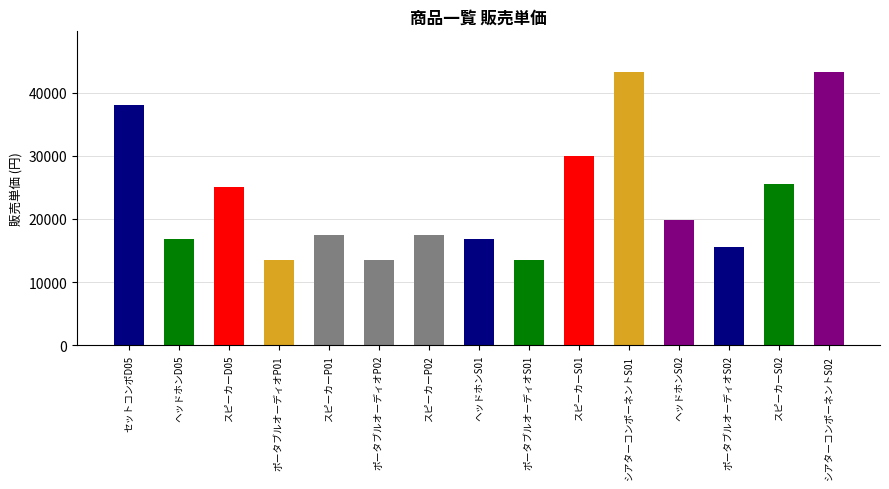

The chart shows a value of 16800 at ヘッドホンD05. True or false?

True